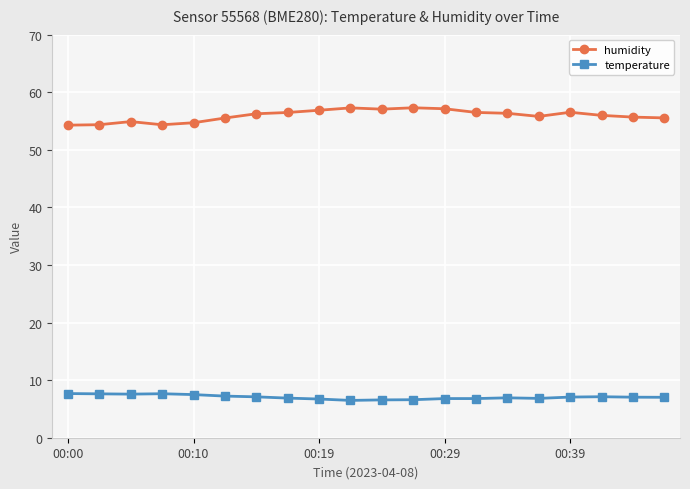

True or false: temperature and humidity cross at least once.

False